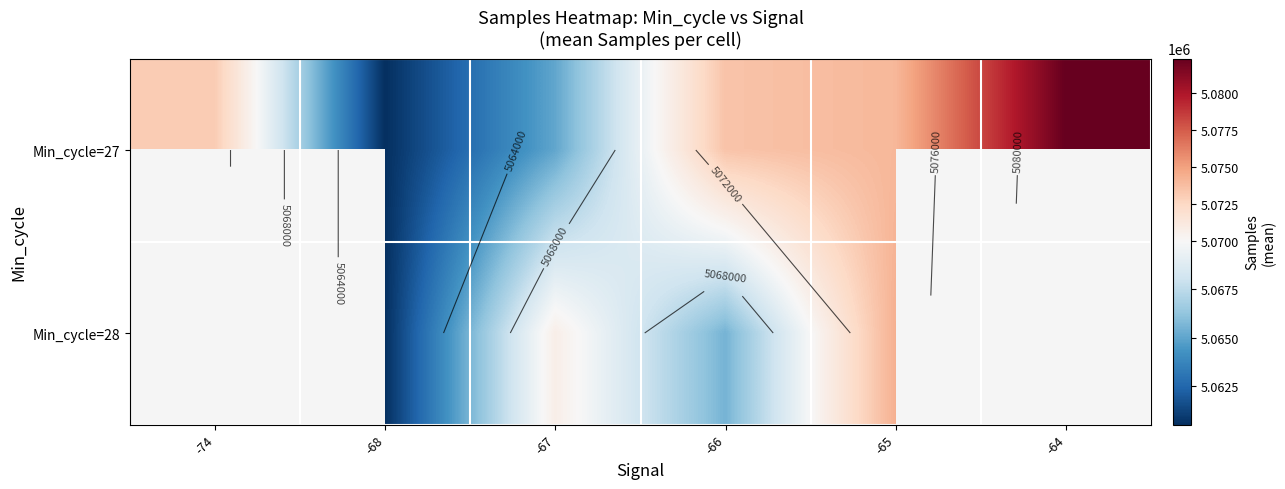

What is the smallest value displayed?

5060507.0